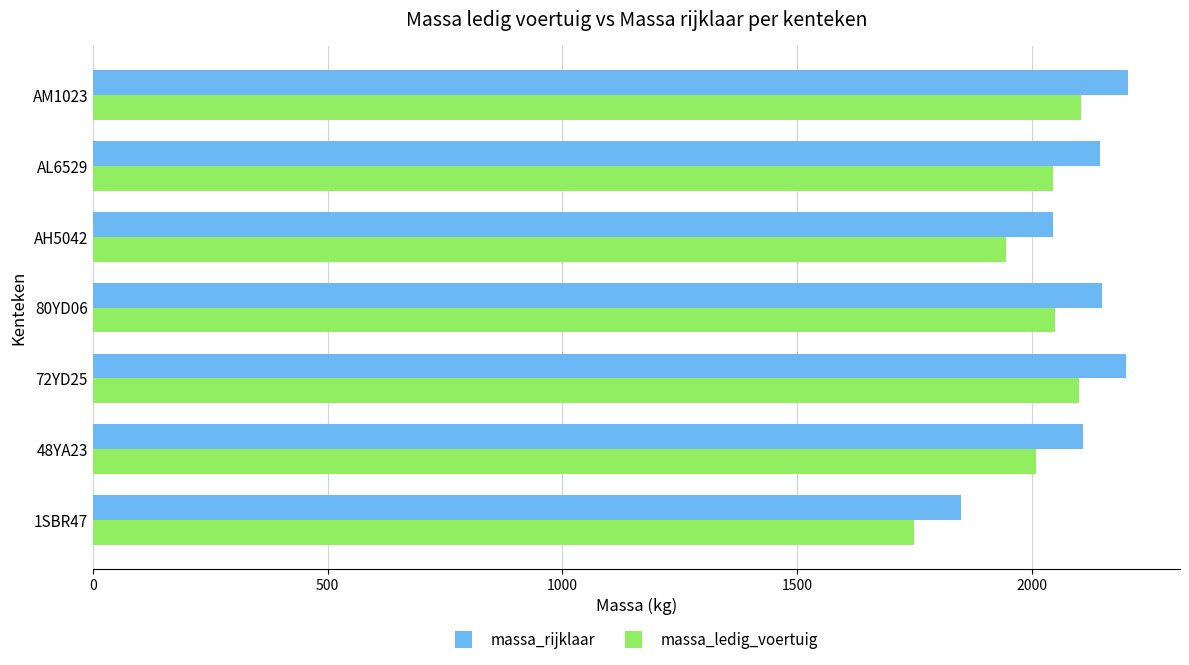

At which label does massa_ledig_voertuig reach its minimum?

1SBR47